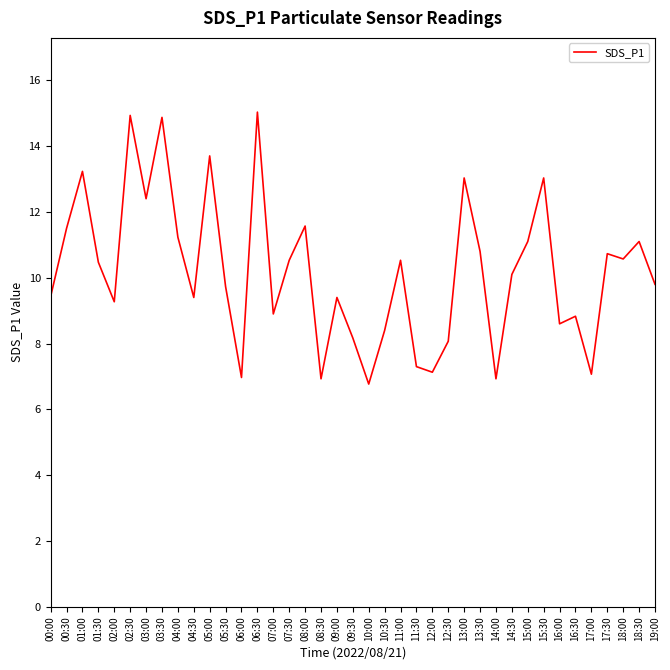

Which label corresponds to the smallest value in the chart?

10:00